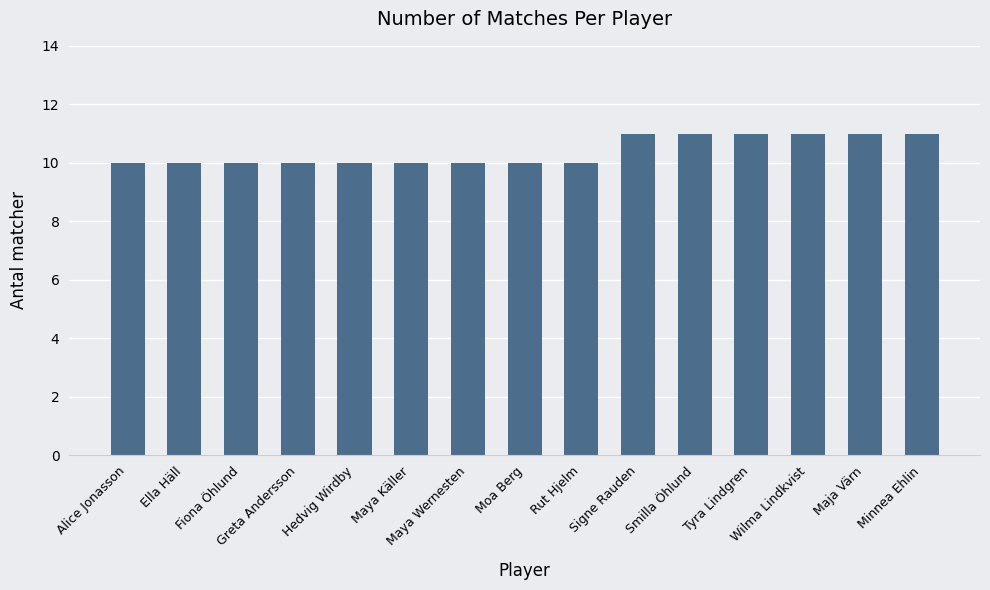

What is the label of the 8th bar from the left?

Moa Berg